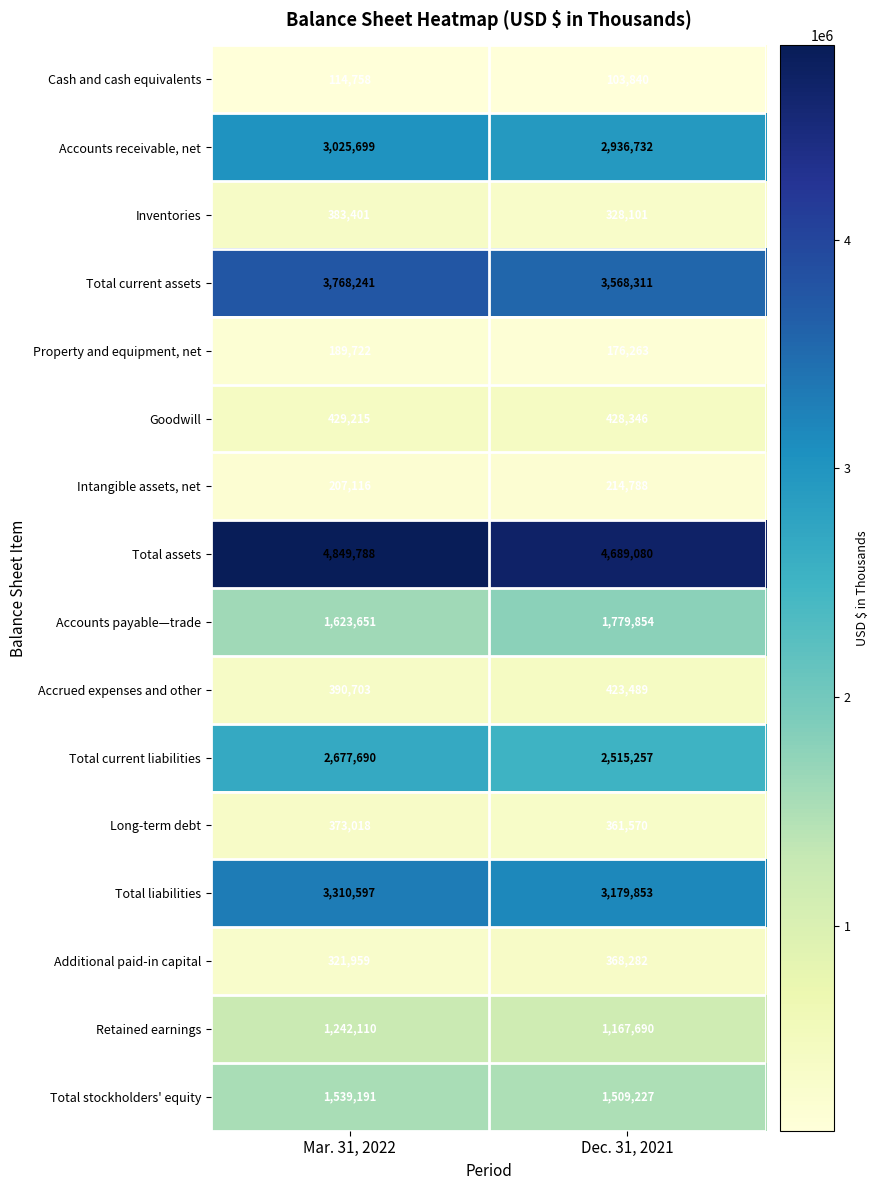

What is the average value of the Total stockholders' equity series?

1524209